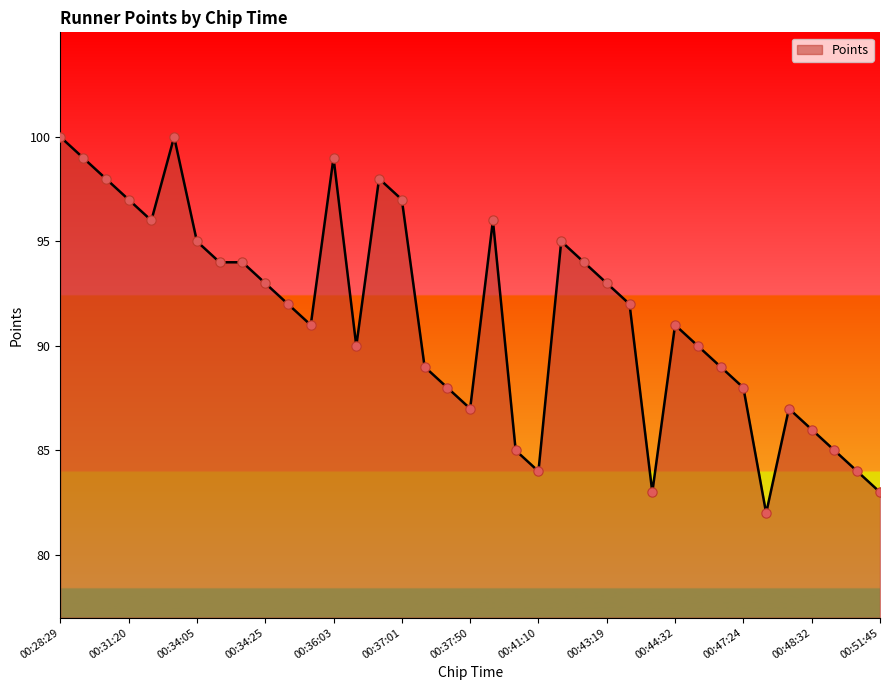

What is the difference between the maximum and minimum values?

18